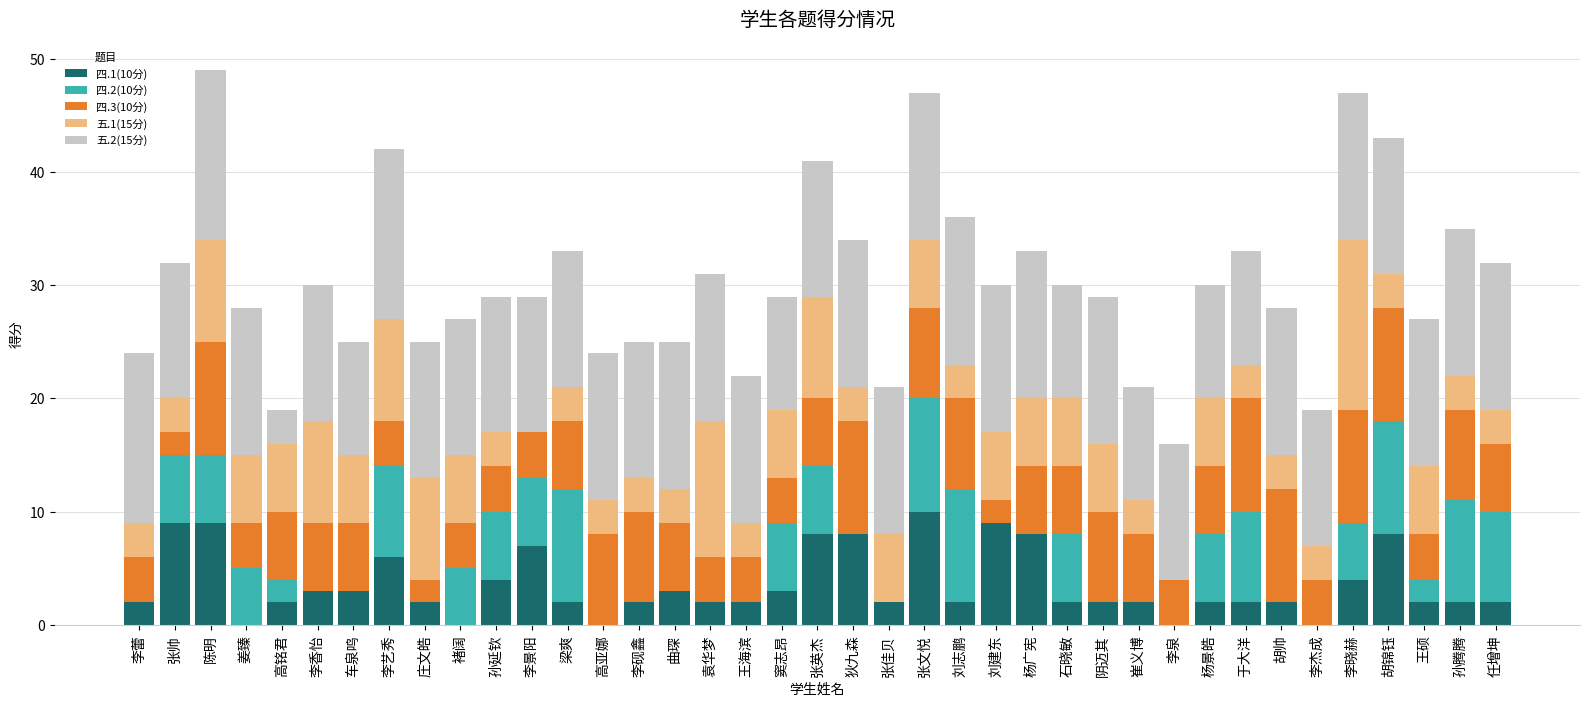

Are the bars horizontal?

No